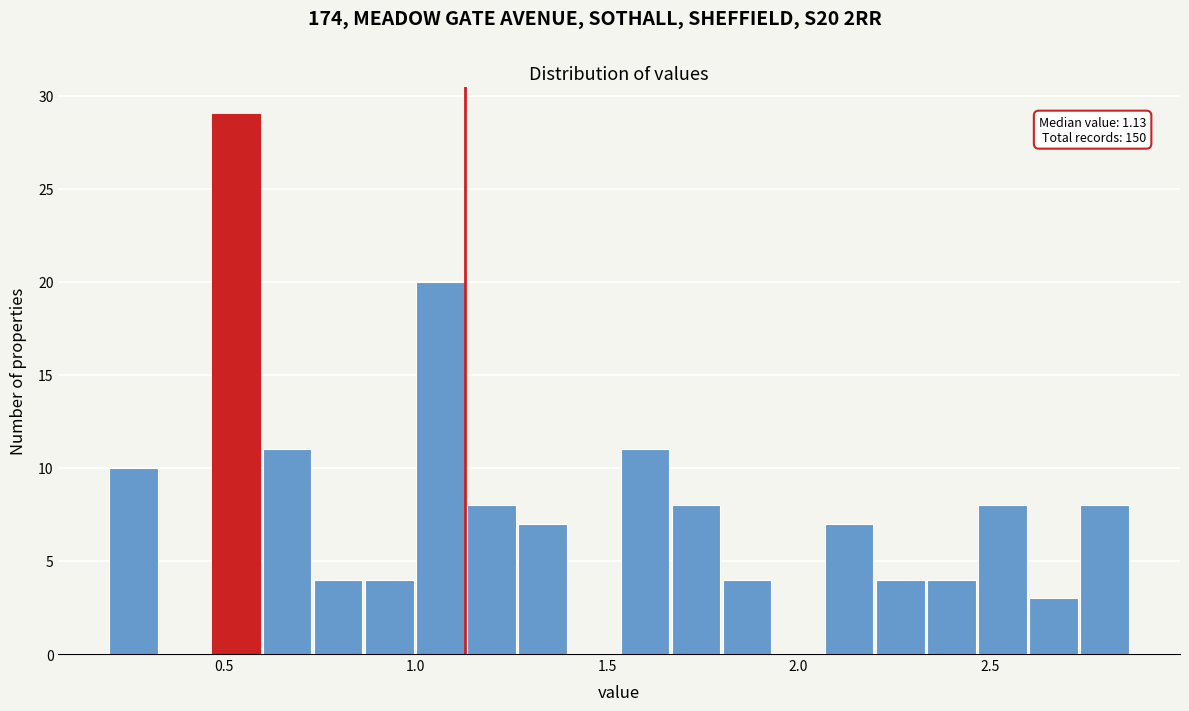

Read against the x-axis, roughly where is the centre of the tallest bar?

0.55